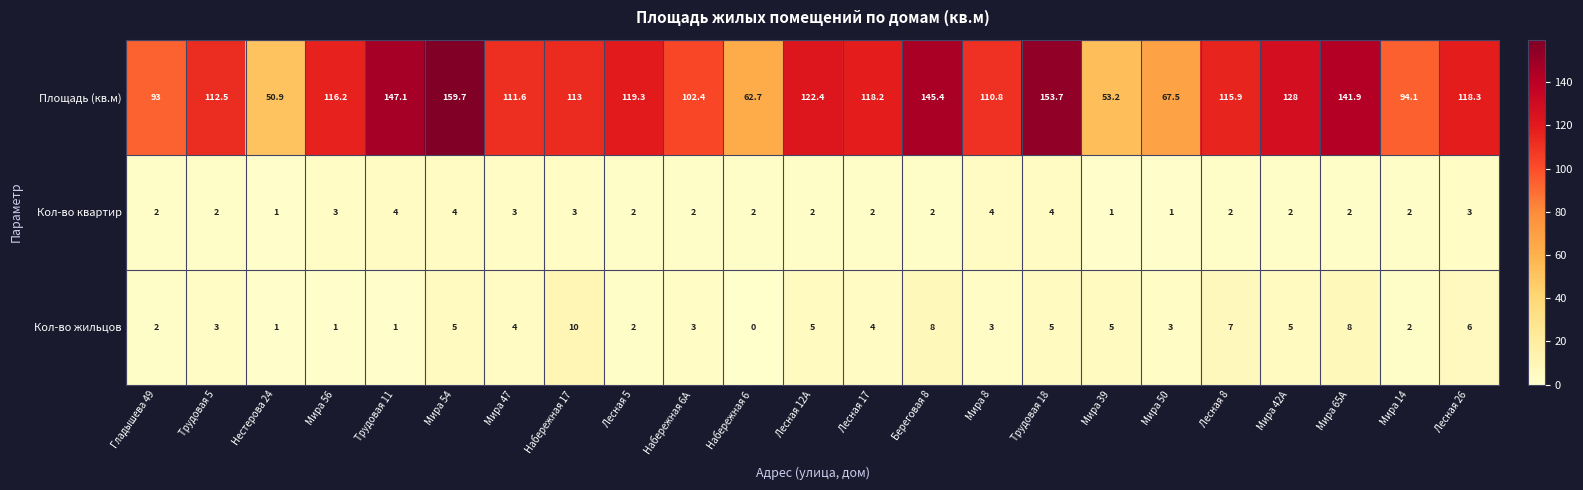

Which series has the largest total across all categories?

Площадь (кв.м)